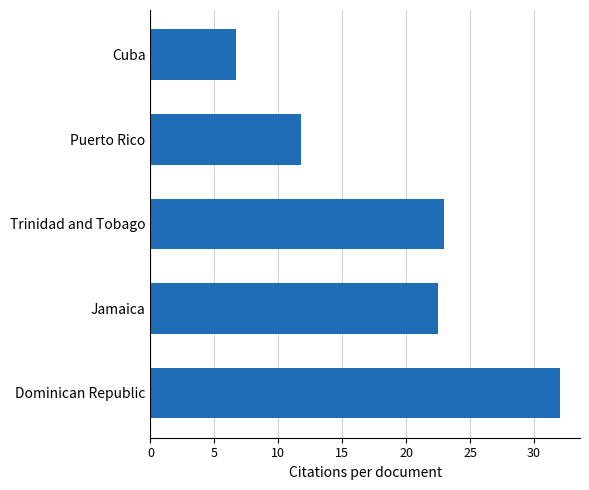

How many data points are less than 22?

2